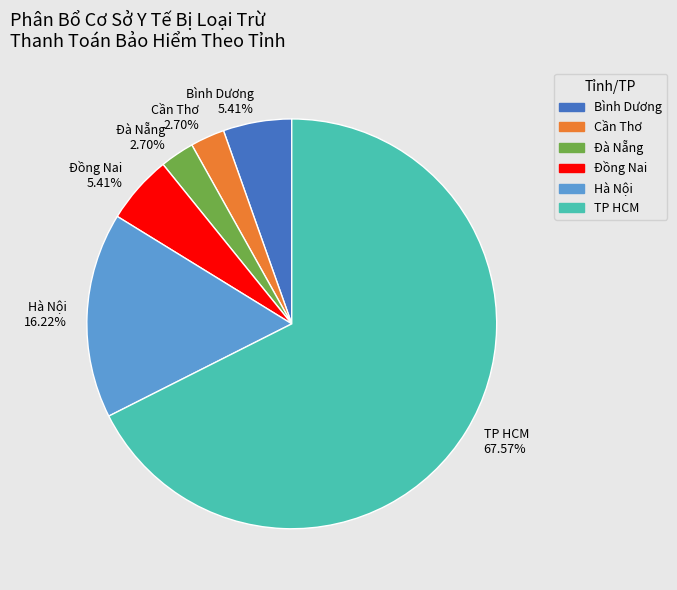

What percentage is the Bình Dương slice, to the nearest percent?

5%